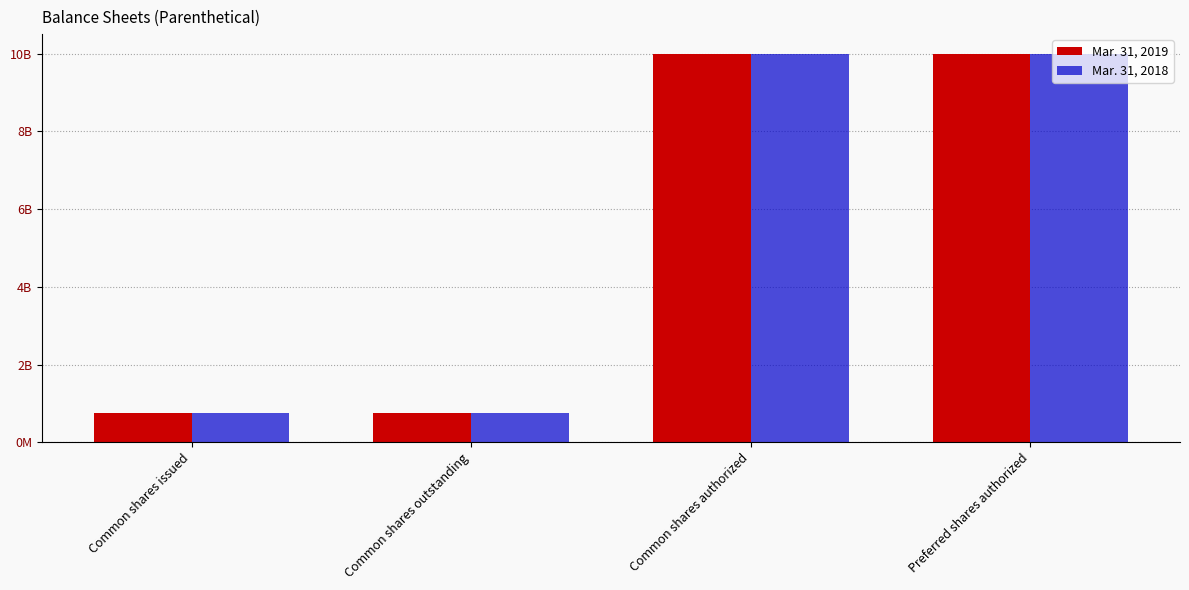

Reading left to right, list all the values displayed in this chart.

Mar. 31, 2019: Common shares issued=760250000	Common shares outstanding=760250000	Common shares authorized=10000000000	Preferred shares authorized=10000000000
Mar. 31, 2018: Common shares issued=760250000	Common shares outstanding=760250000	Common shares authorized=10000000000	Preferred shares authorized=10000000000